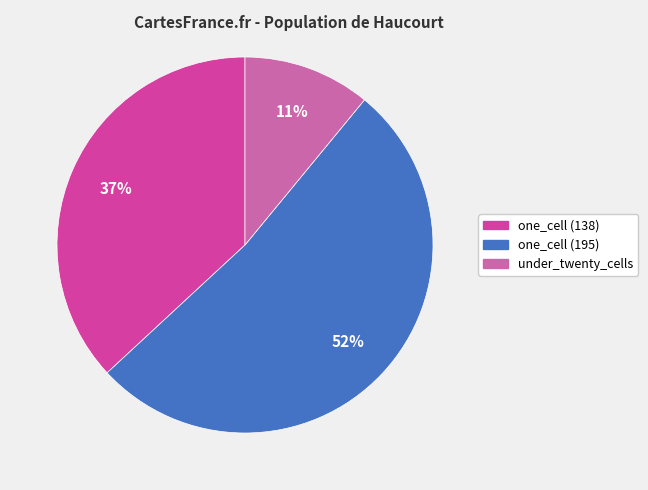

Which slice is the largest?

one_cell (195)